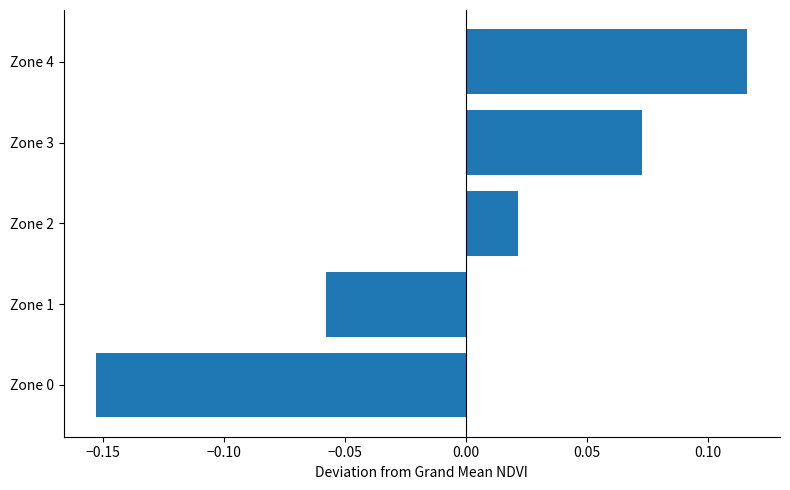

Is it true that the value at Zone 4 is 0.2?

False